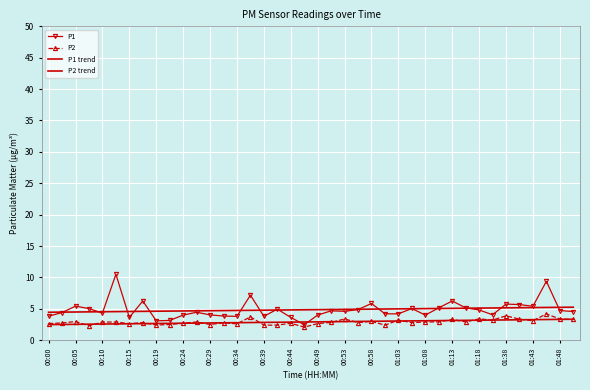

Reading right to left, extract all data points from this chart.

P1: 4.6	4.7	9.4	5.4	5.7	5.8	4.0	4.8	5.2	6.2	5.2	4.0	5.0	4.2	4.2	5.8	4.9	4.6	4.7	4.0	2.5	3.6	5.0	3.8	7.2	3.8	3.9	4.0	4.5	4.0	3.1	3.1	6.2	3.6	10.5	4.3	5.0	5.4	4.4	3.8
P2: 3.3	3.4	4.2	3.1	3.4	3.9	3.2	3.4	2.9	3.3	2.9	2.9	2.8	3.2	2.4	3.0	2.8	3.4	2.8	2.6	2.1	2.7	2.4	2.4	3.7	2.6	2.8	2.5	2.9	2.7	2.5	2.4	2.8	2.6	2.9	2.9	2.3	3.0	2.8	2.6
P1 trend: 5.3	5.2	5.2	5.2	5.2	5.2	5.1	5.1	5.1	5.1	5.1	5.0	5.0	5.0	5.0	4.9	4.9	4.9	4.9	4.9	4.8	4.8	4.8	4.8	4.8	4.7	4.7	4.7	4.7	4.7	4.6	4.6	4.6	4.6	4.6	4.5	4.5	4.5	4.5	4.5
P2 trend: 3.3	3.3	3.3	3.3	3.3	3.2	3.2	3.2	3.2	3.1	3.1	3.1	3.1	3.1	3.0	3.0	3.0	3.0	2.9	2.9	2.9	2.9	2.9	2.8	2.8	2.8	2.8	2.7	2.7	2.7	2.7	2.7	2.6	2.6	2.6	2.6	2.6	2.5	2.5	2.5